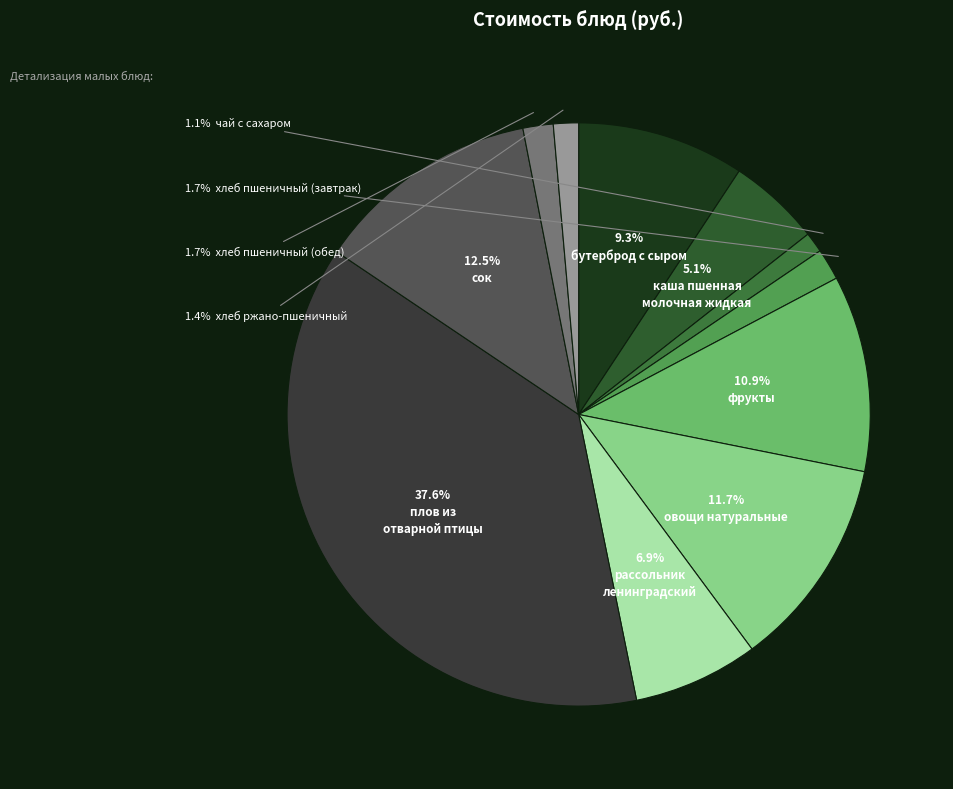

Which slice is the largest?

плов из отварной птицы